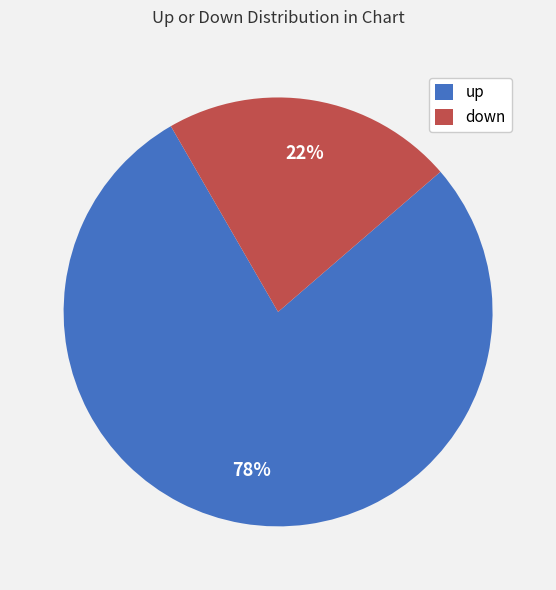

True or false: up accounts for 78% of the total.

True